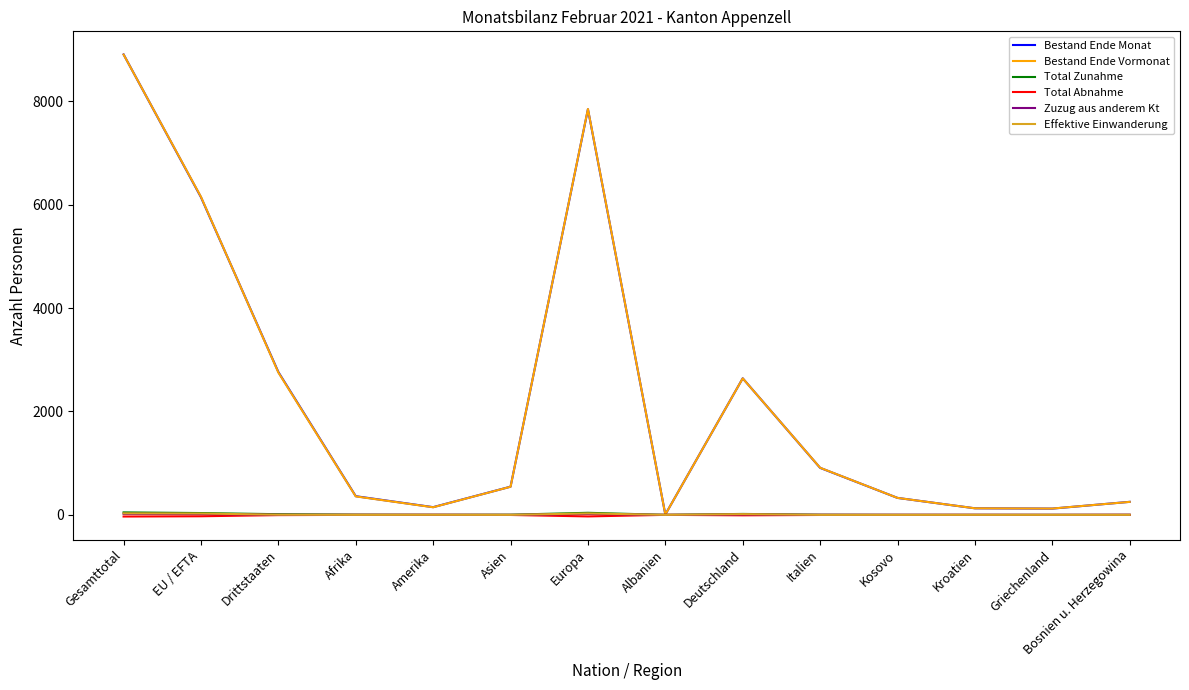

The value of Bestand Ende Vormonat at EU / EFTA is 9285. True or false?

False